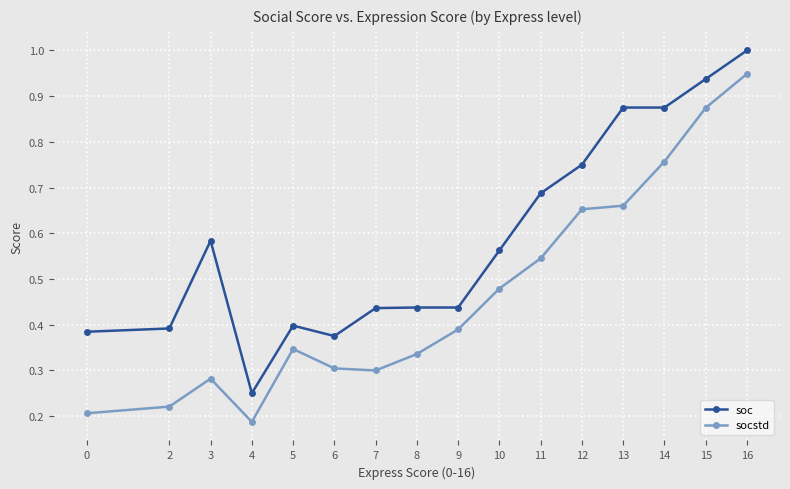

Where is soc nearest to the value 0?

4